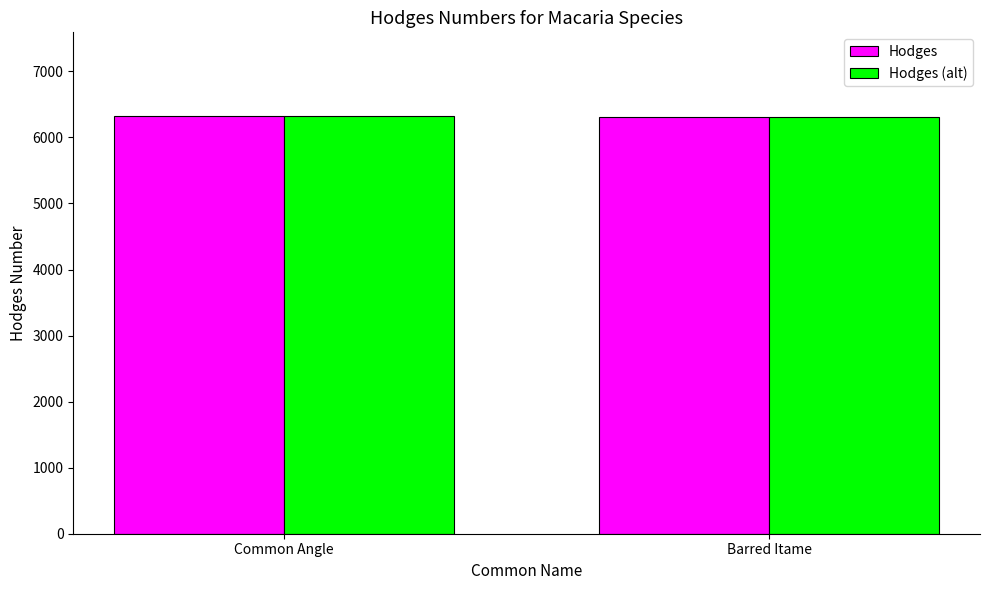

What is the sum of all Hodges values?

12629